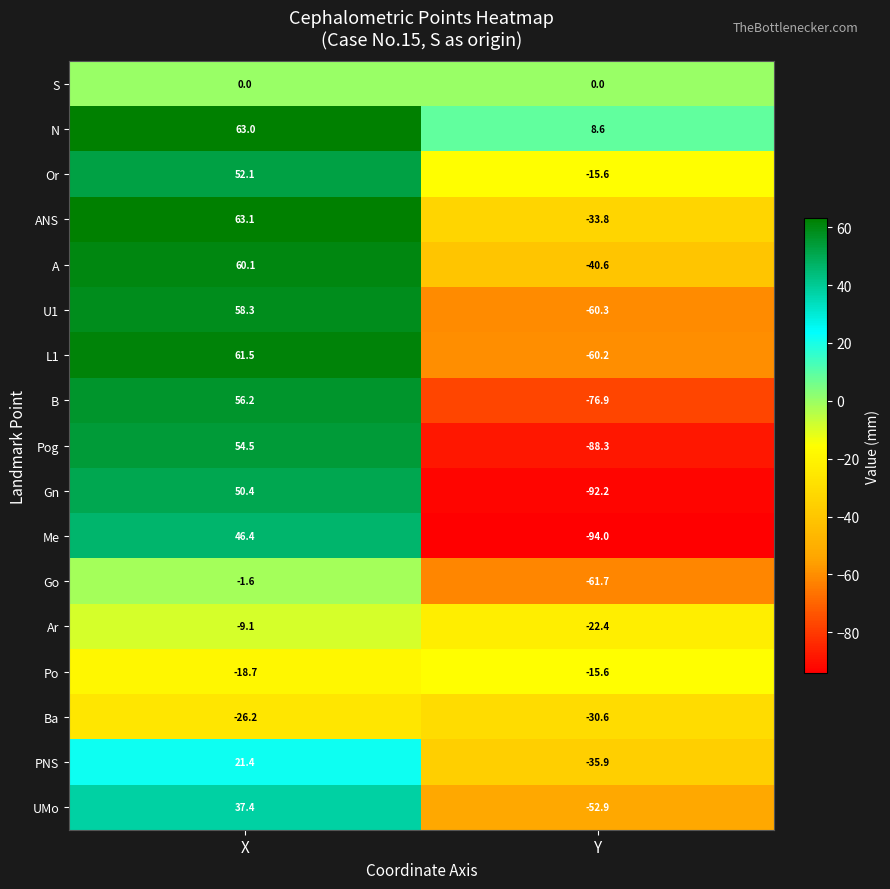

Count the number of categories in the chart.

2